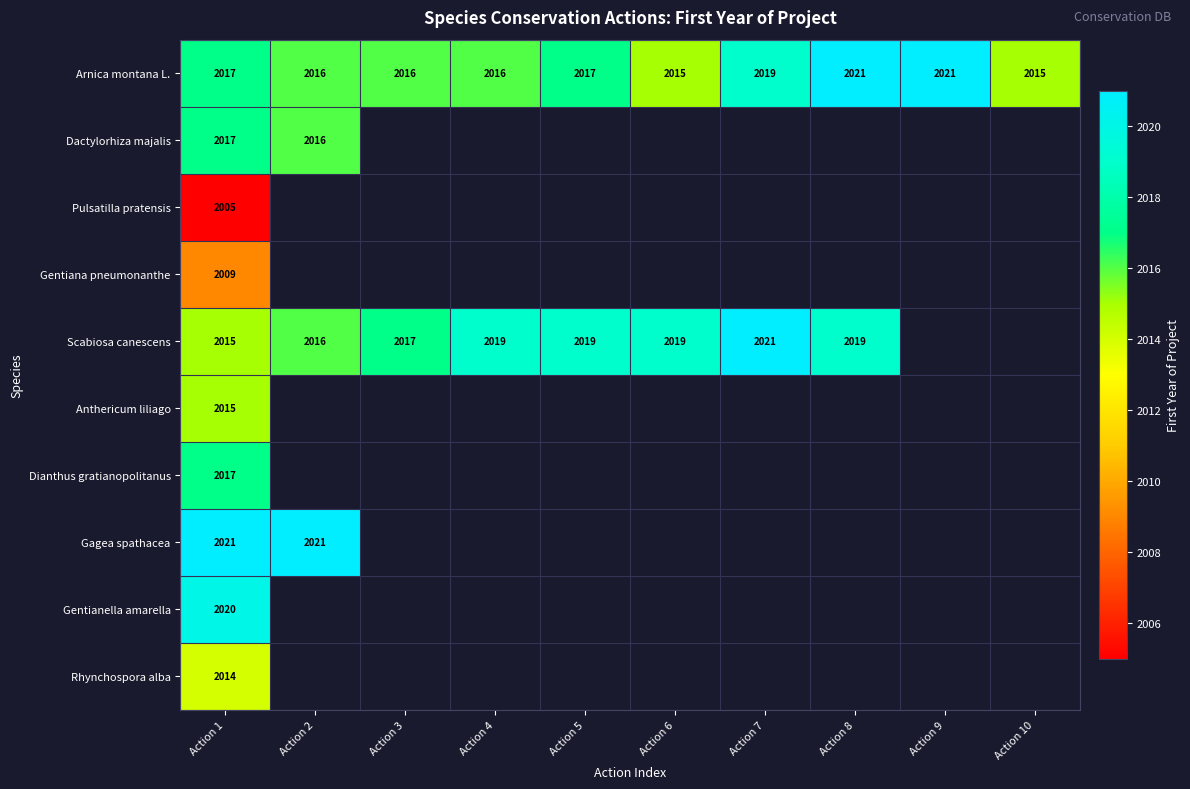

The Scabiosa canescens series shows 2953 at Action 6. True or false?

False